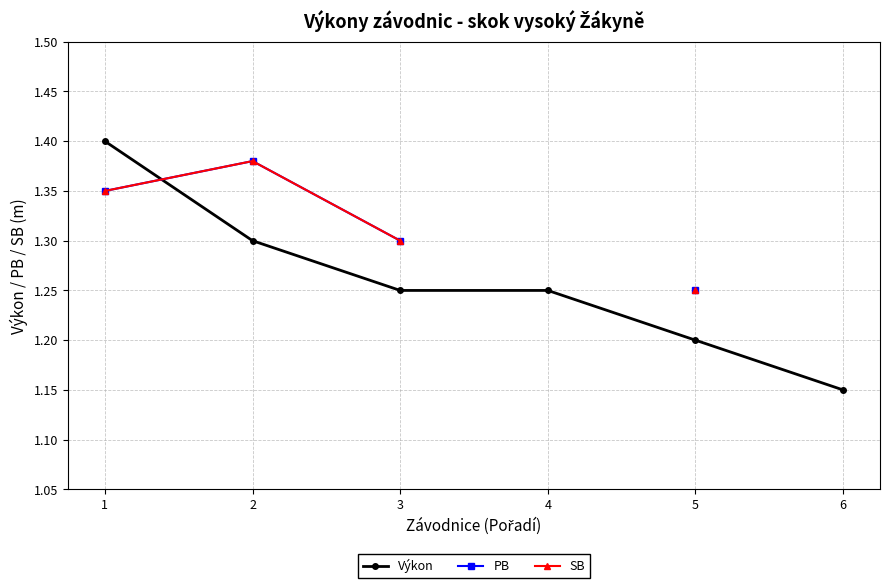

Count the Výkon values in the range 1 to 2.

6